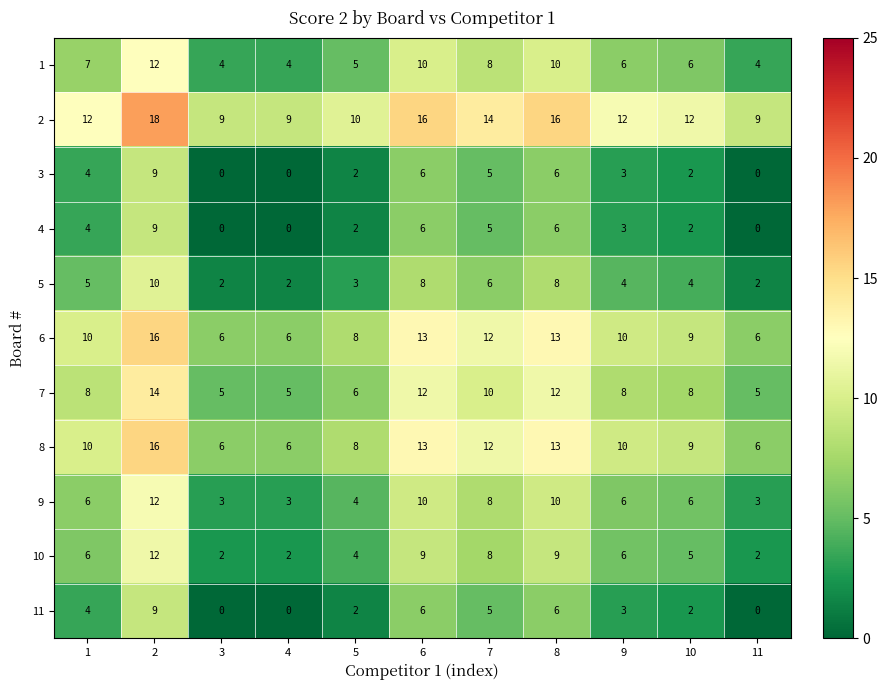

How many 10 values are between 2 and 9?

10